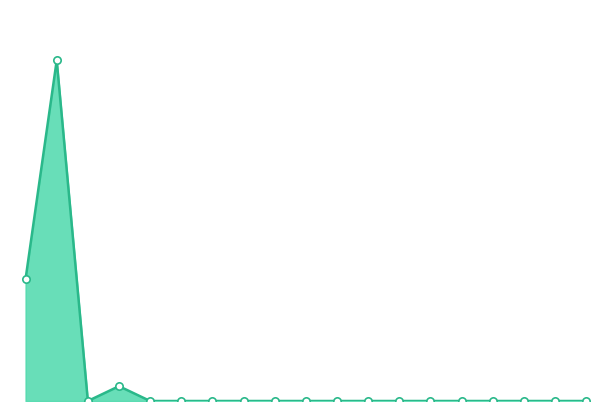

Does the chart have visible grid lines?

No